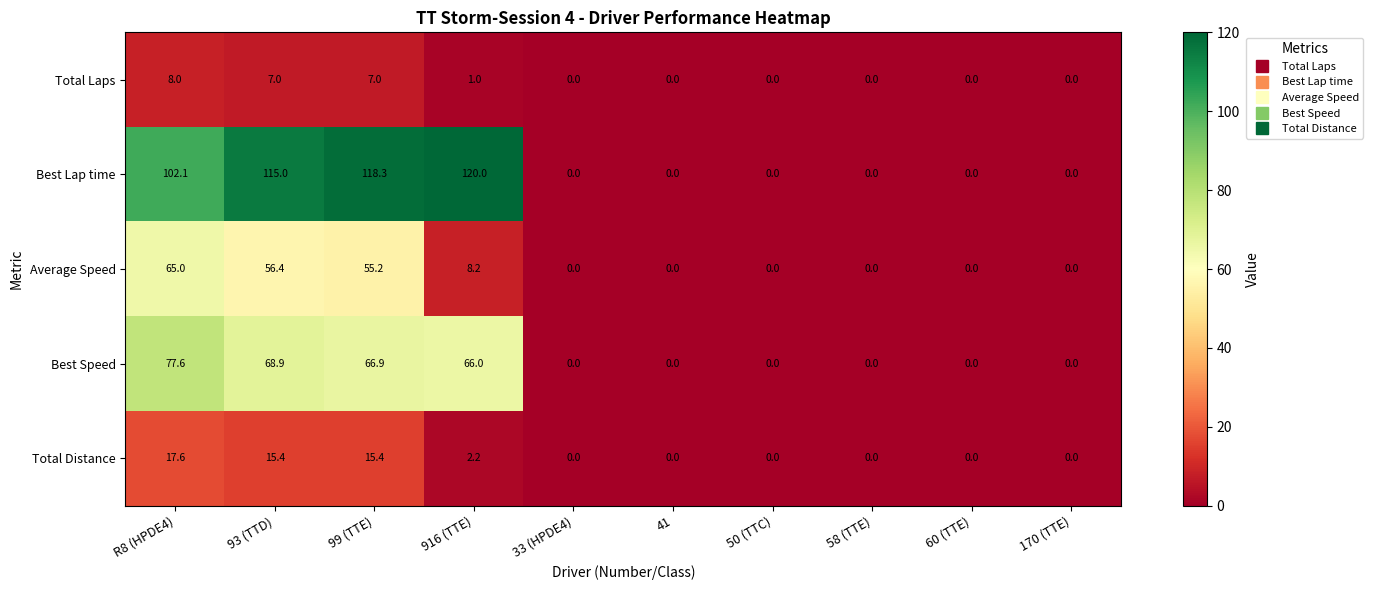

How many data points in Best Speed are above 0?

4